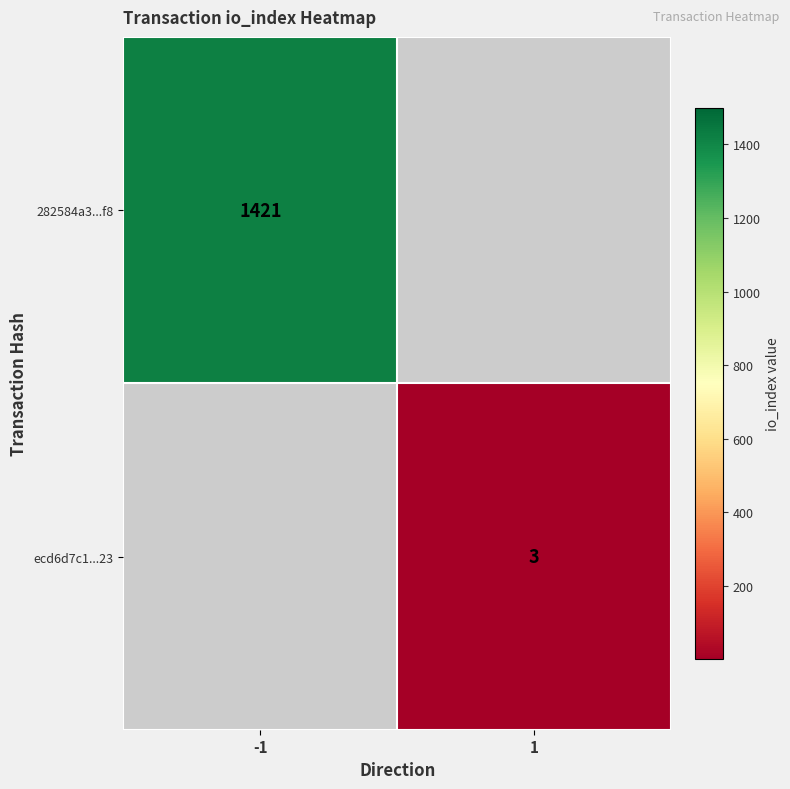

The ecd6d7c1...23 series shows 3 at 1. True or false?

True